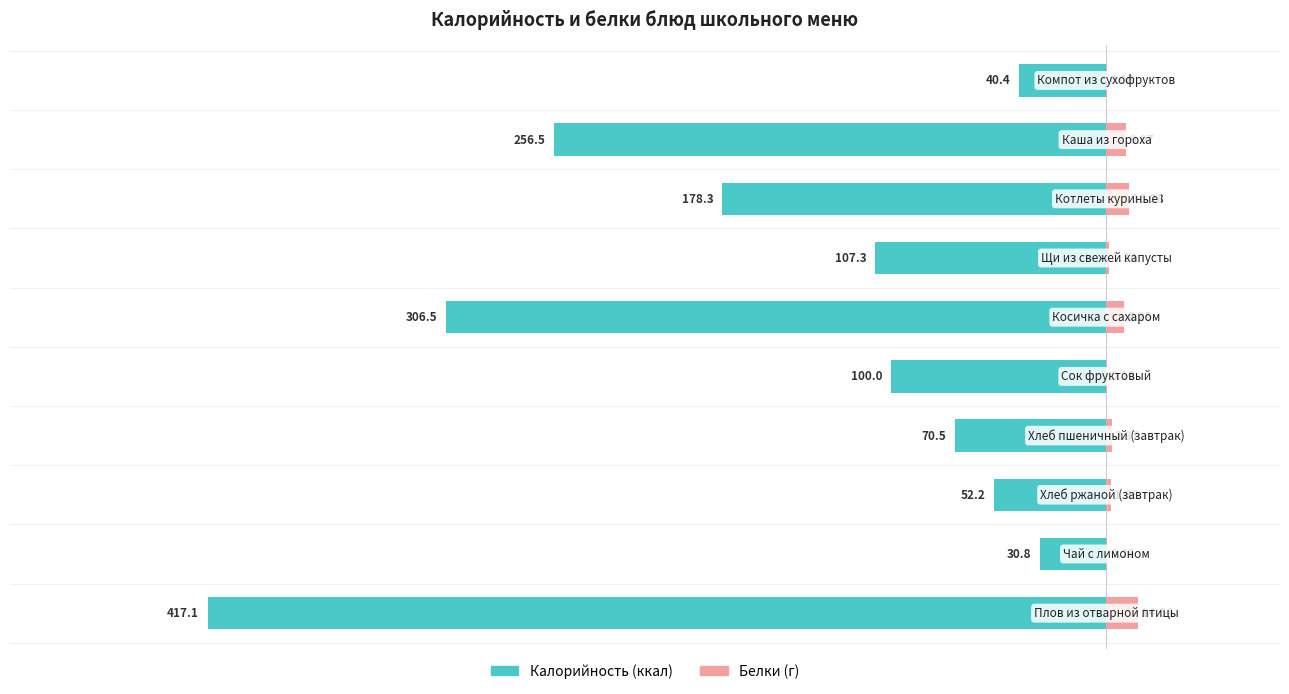

What is the value of the Белки (г) bar at the 9th from the left?

9.1